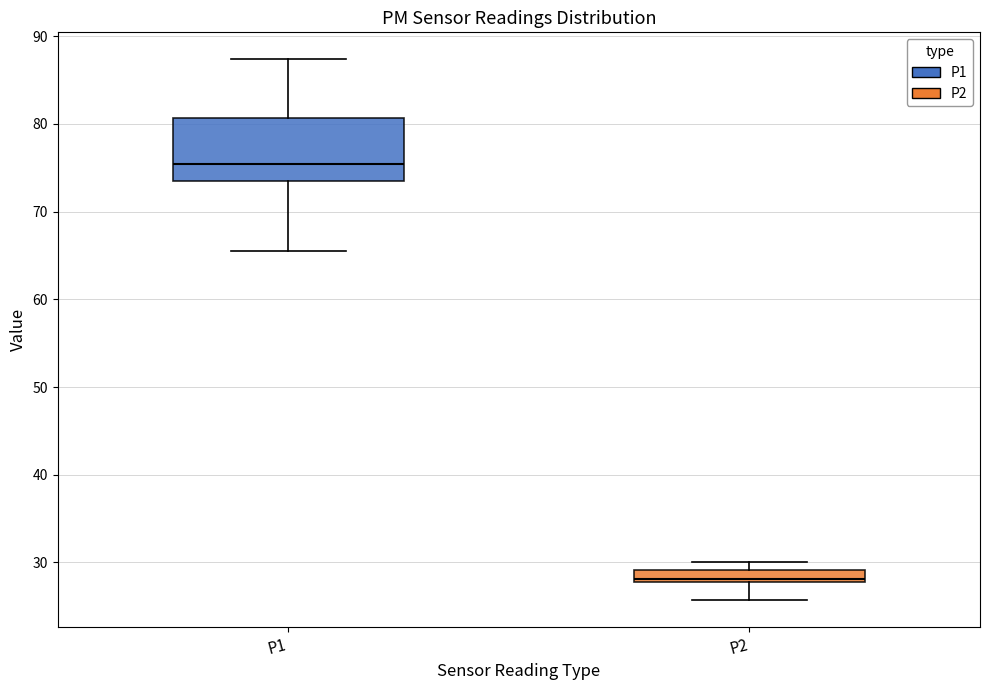

Where does the lower whisker of the box for P2 end on the y-axis? The values are not printed on the chart, so give them approximately, as read against the axis.

26